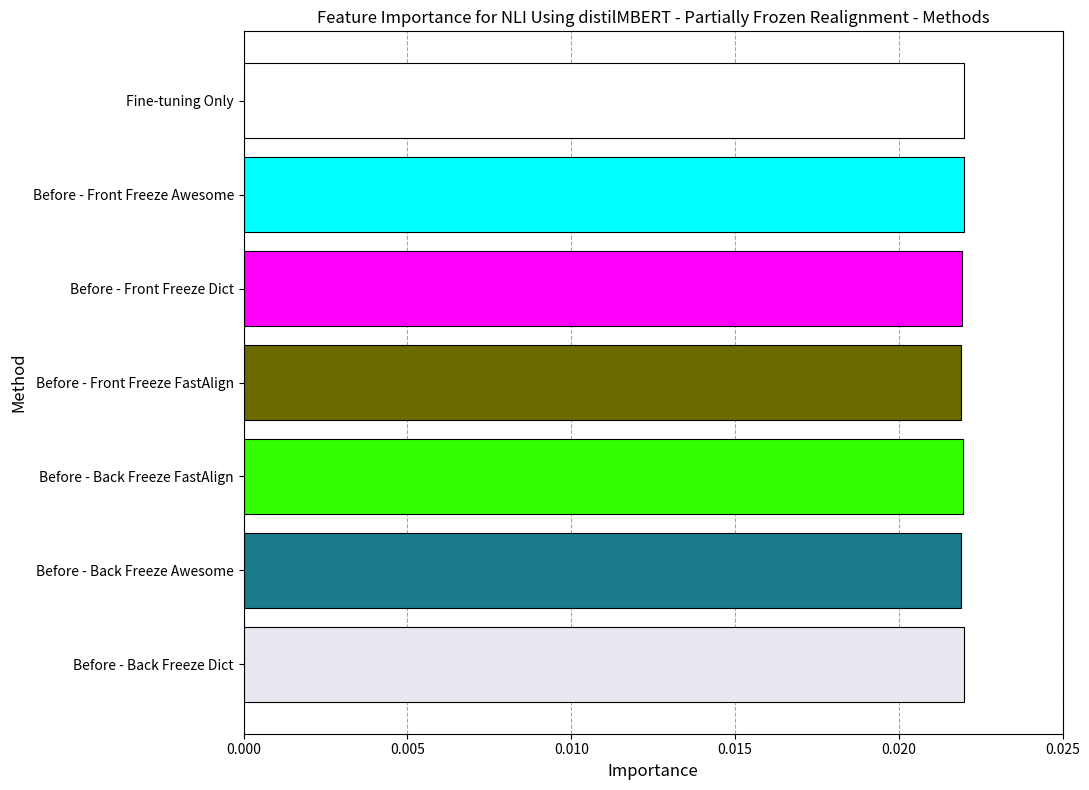

How many data points does each series have?

7